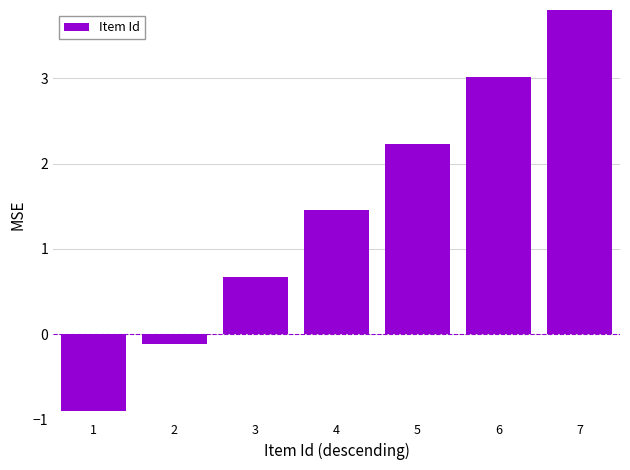

What is the change in value from 4 to 5?

+0.8